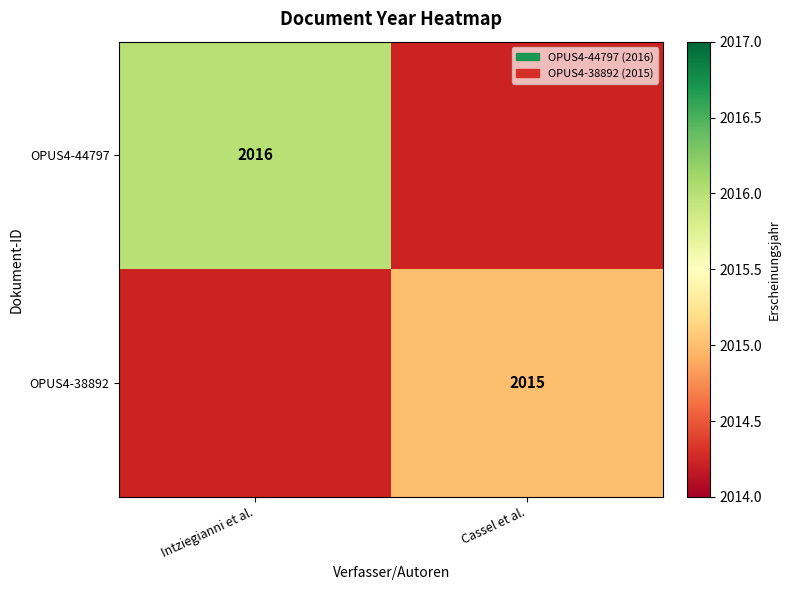

Is it true that OPUS4-38892 equals 1359 at Cassel et al.?

False